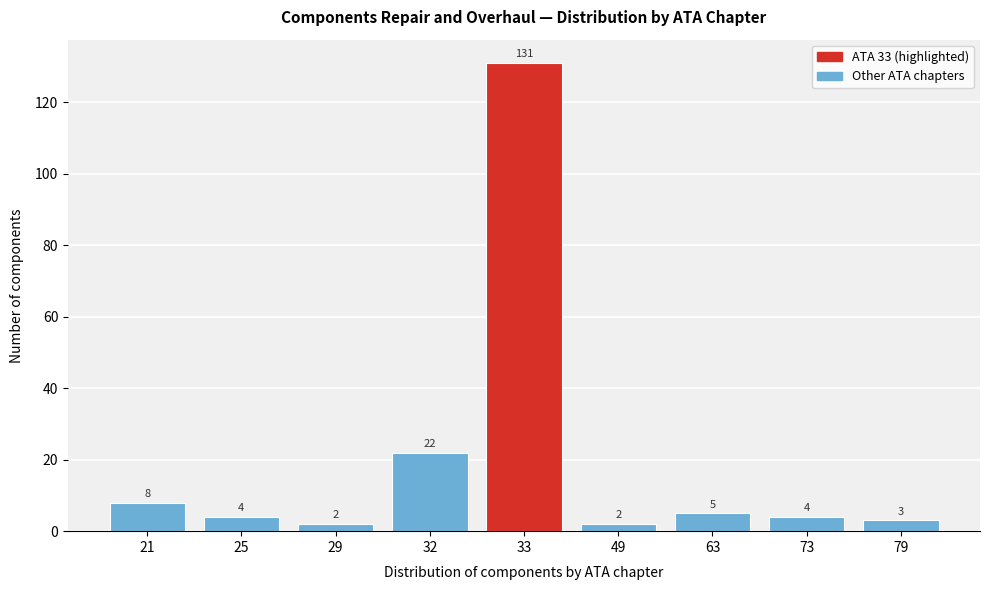

Reading left to right, list all the values displayed in this chart.

8	4	2	22	131	2	5	4	3